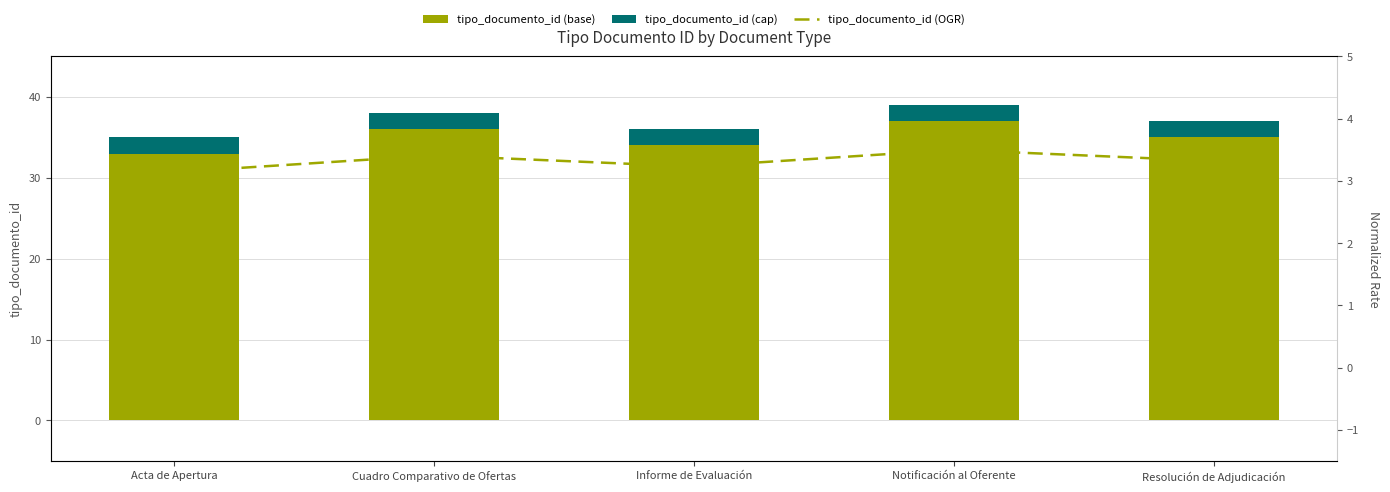

Which category has the lowest value across all series?

Acta de Apertura